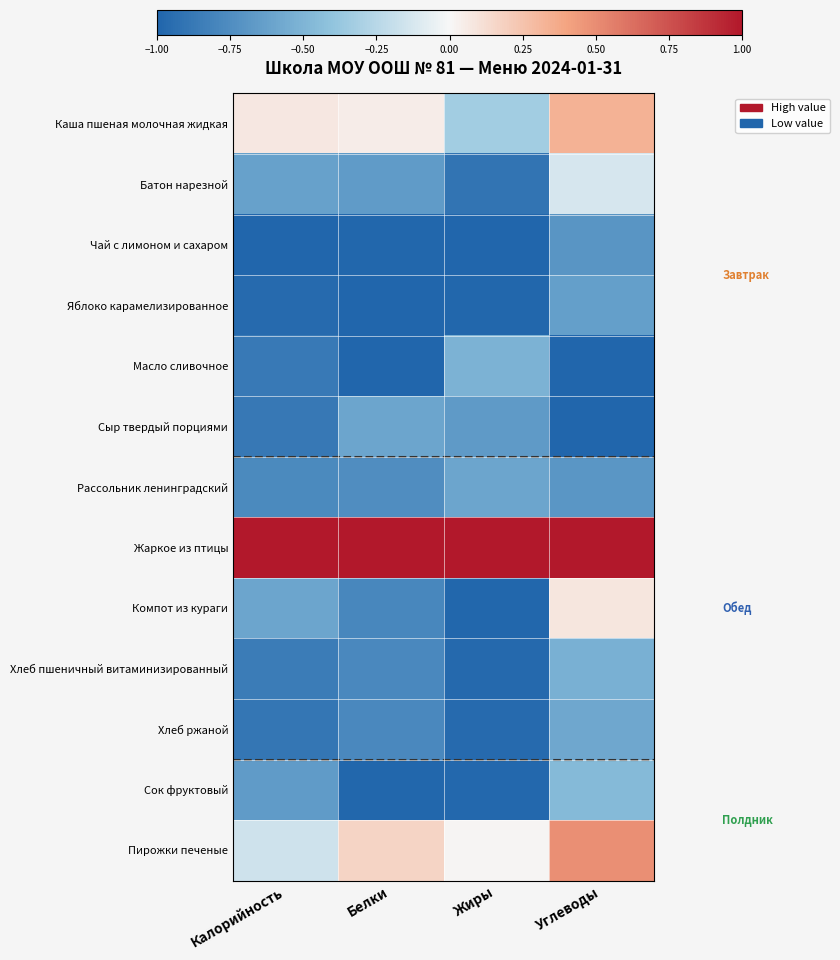

Rank the series by their maximum value, from highest to lowest.

Жаркое из птицы, Пирожки печеные, Каша пшеная молочная жидкая, Компот из кураги, Батон нарезной, Сок фруктовый, Масло сливочное, Хлеб пшеничный витаминизированный, Хлеб ржаной, Рассольник ленинградский, Сыр твердый порциями, Яблоко карамелизированное, Чай с лимоном и сахаром